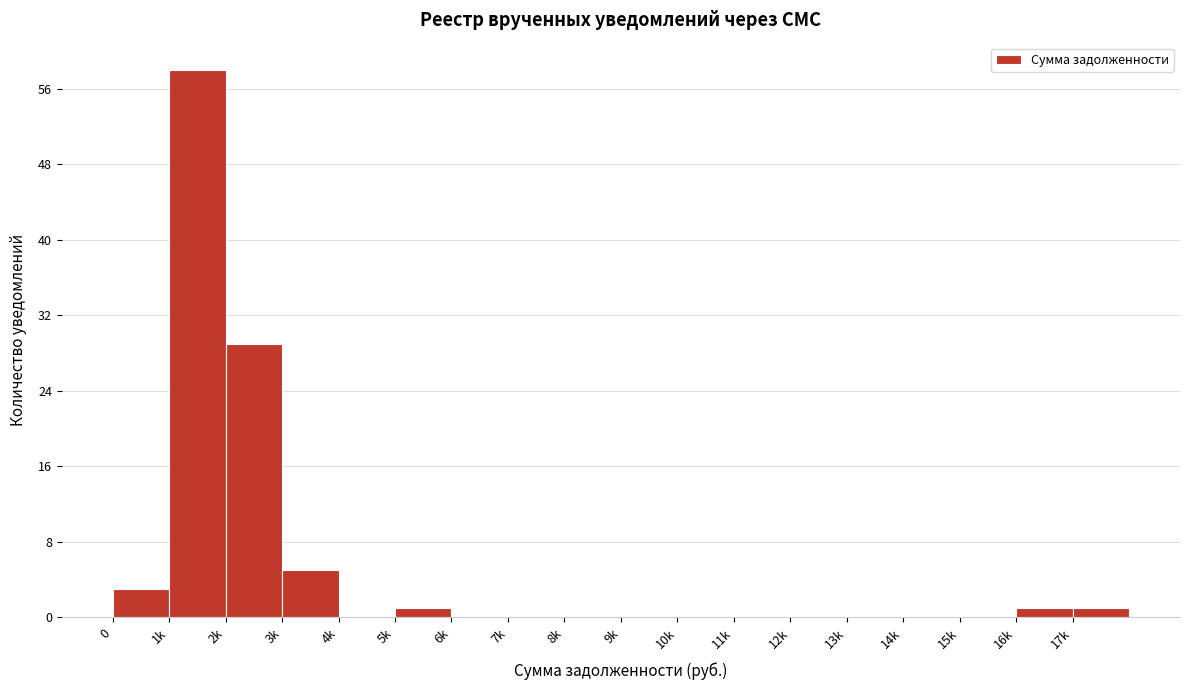

Reading left to right, what are all the values shown in this chart?

0=3	1k=58	2k=29	3k=5	4k=0	5k=1	6k=0	7k=0	8k=0	9k=0	10k=0	11k=0	12k=0	13k=0	14k=0	15k=0	16k=1	17k=1